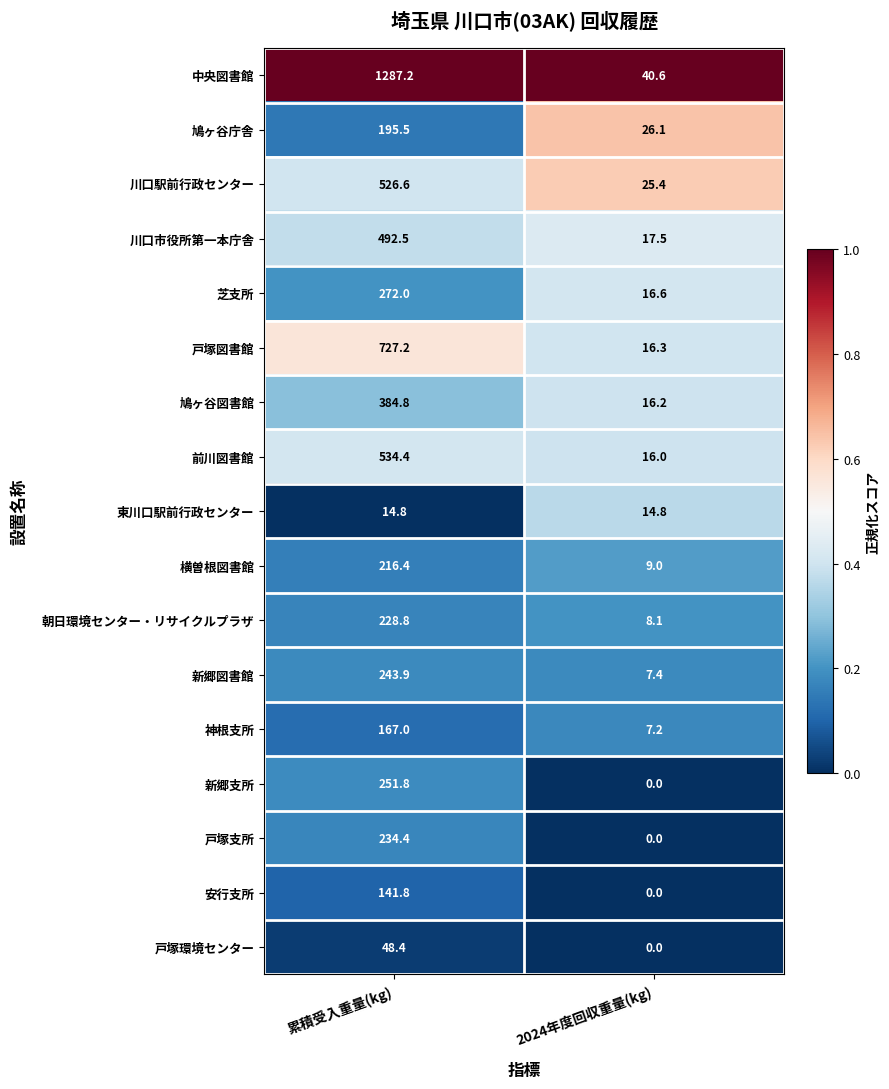

What value does the 東川口駅前行政センター series have at 累積受入重量(kg)?

14.8